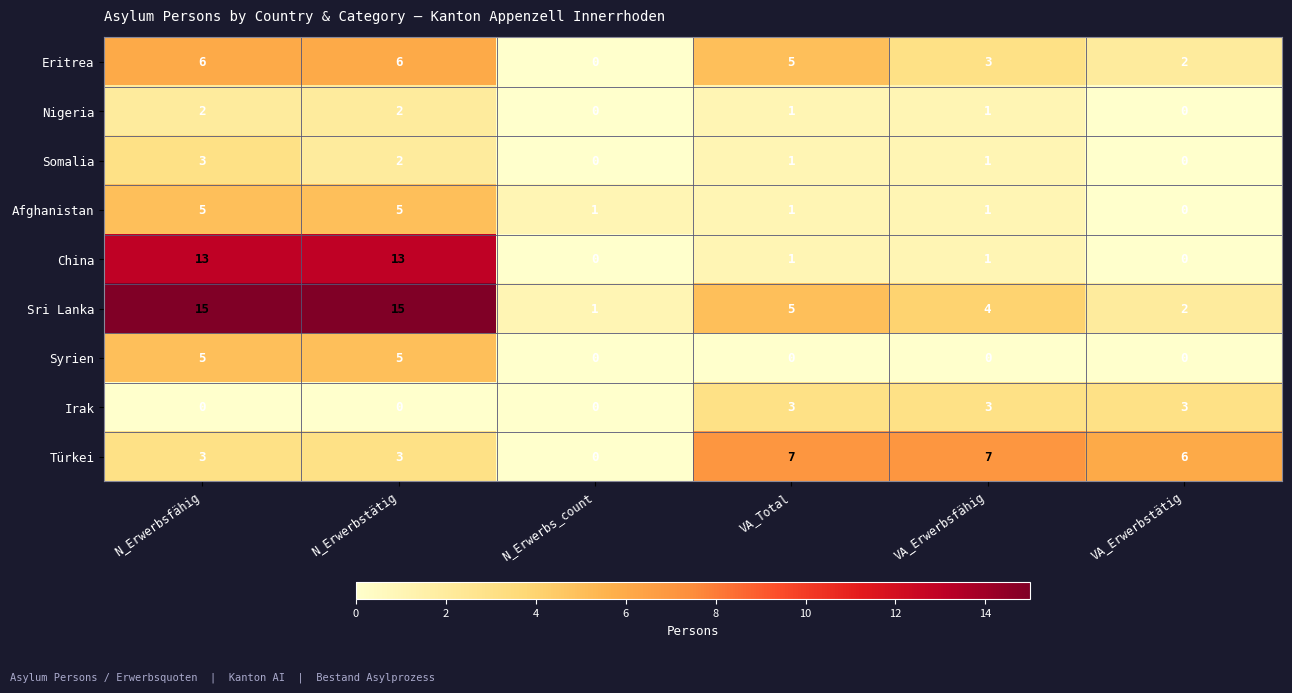

What is the difference between the highest and lowest values at N_Erwerbstätig?

15